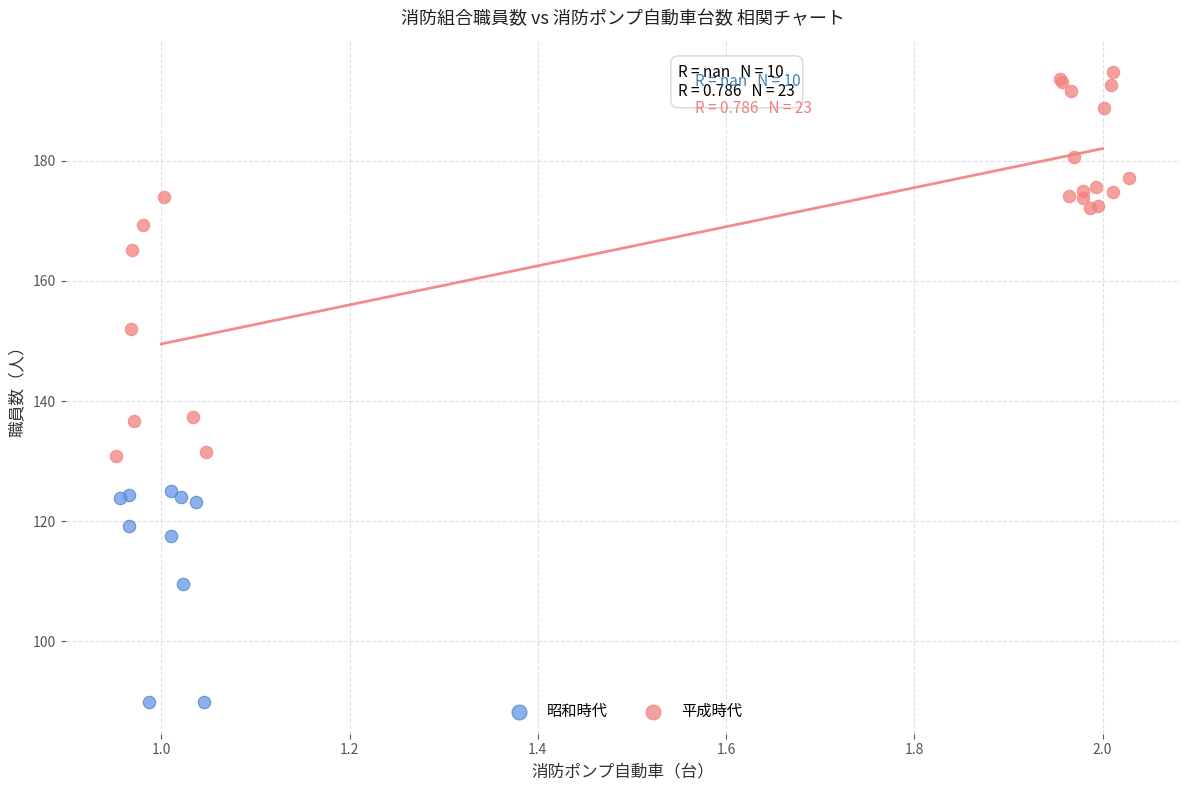

Which series has the widest spread of Y values?

平成時代